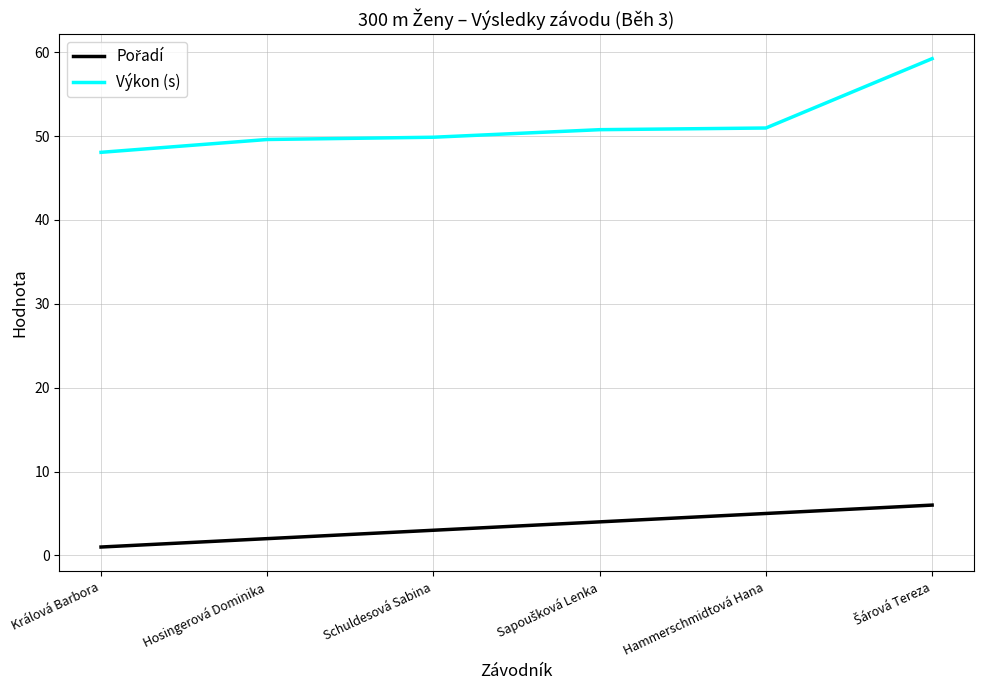

What is the greatest value displayed?

59.2